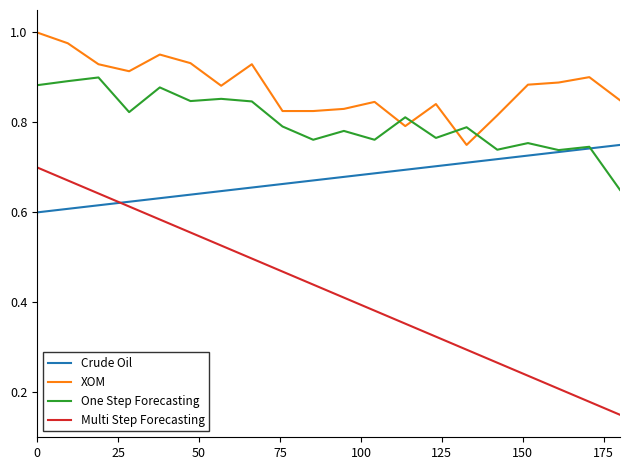

Which series has the largest total across all categories?

XOM